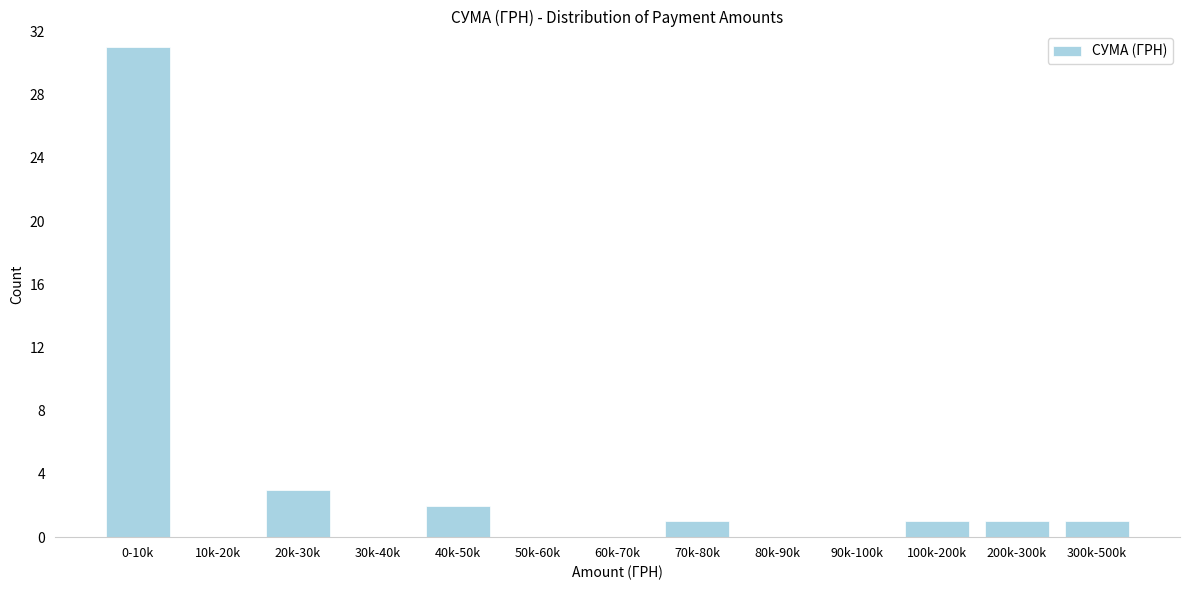

Reading left to right, extract all data points from this chart.

0-10k=31	10k-20k=0	20k-30k=3	30k-40k=0	40k-50k=2	50k-60k=0	60k-70k=0	70k-80k=1	80k-90k=0	90k-100k=0	100k-200k=1	200k-300k=1	300k-500k=1